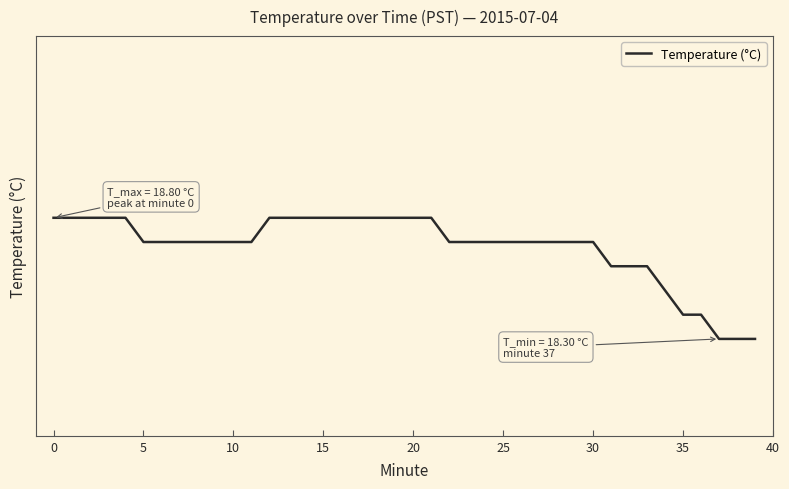

Count the values in the range 18 to 19.

40